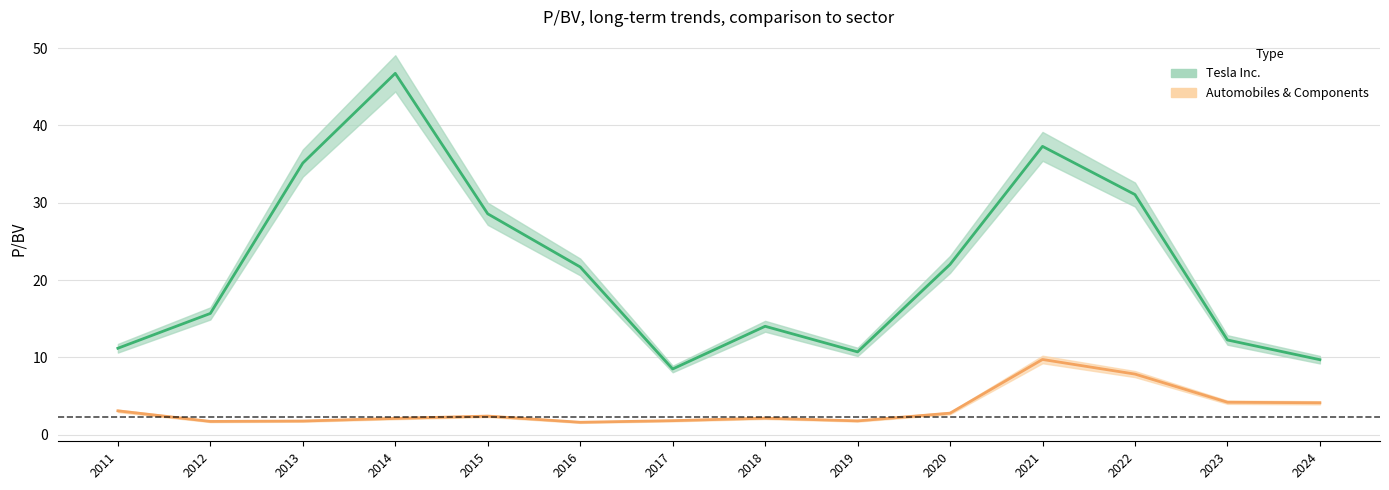

Is the value of Automobiles & Components at 2023 greater than the value of Tesla Inc. at 2014?

No